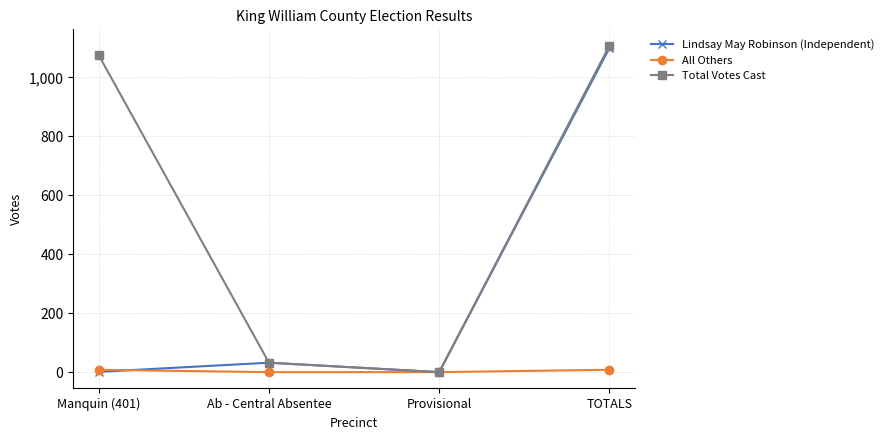

Which series has the largest total across all categories?

Total Votes Cast